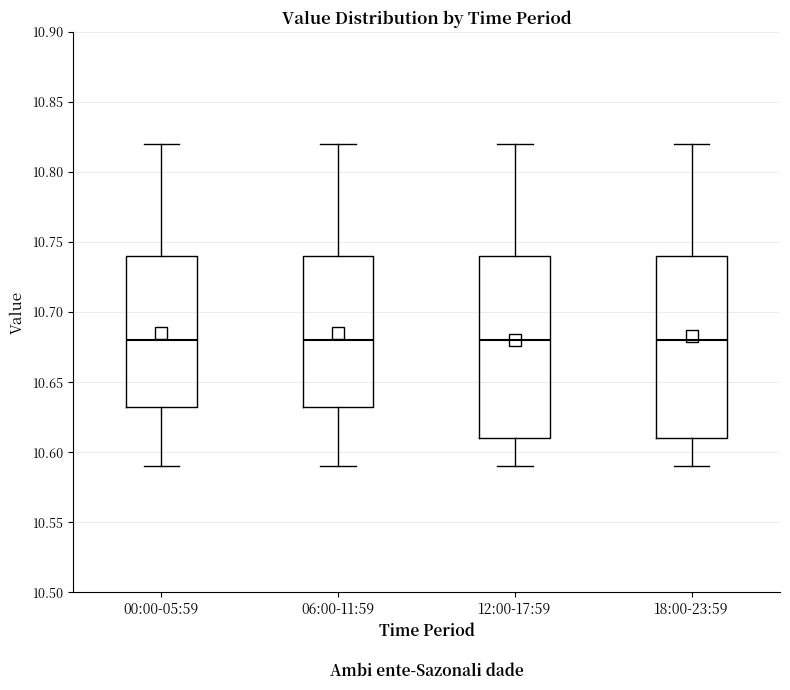

Where does the upper whisker of the box for 00:00-05:59 end on the y-axis? The values are not printed on the chart, so give them approximately, as read against the axis.

10.820